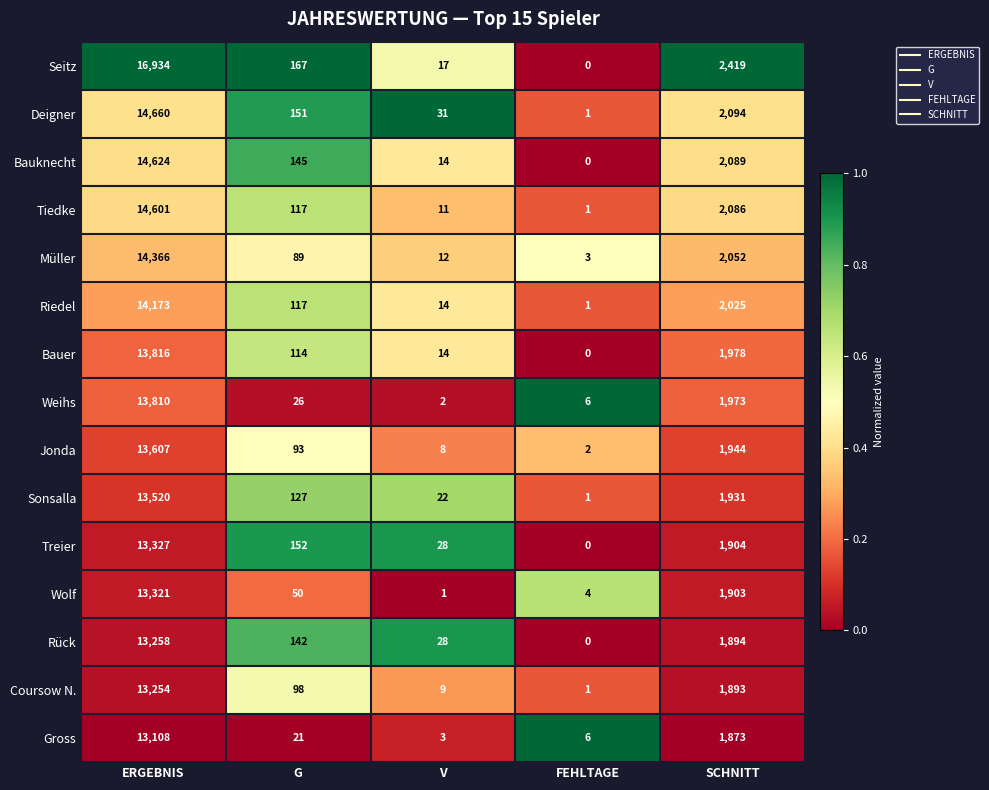

Which category has the lowest value across all series?

FEHLTAGE